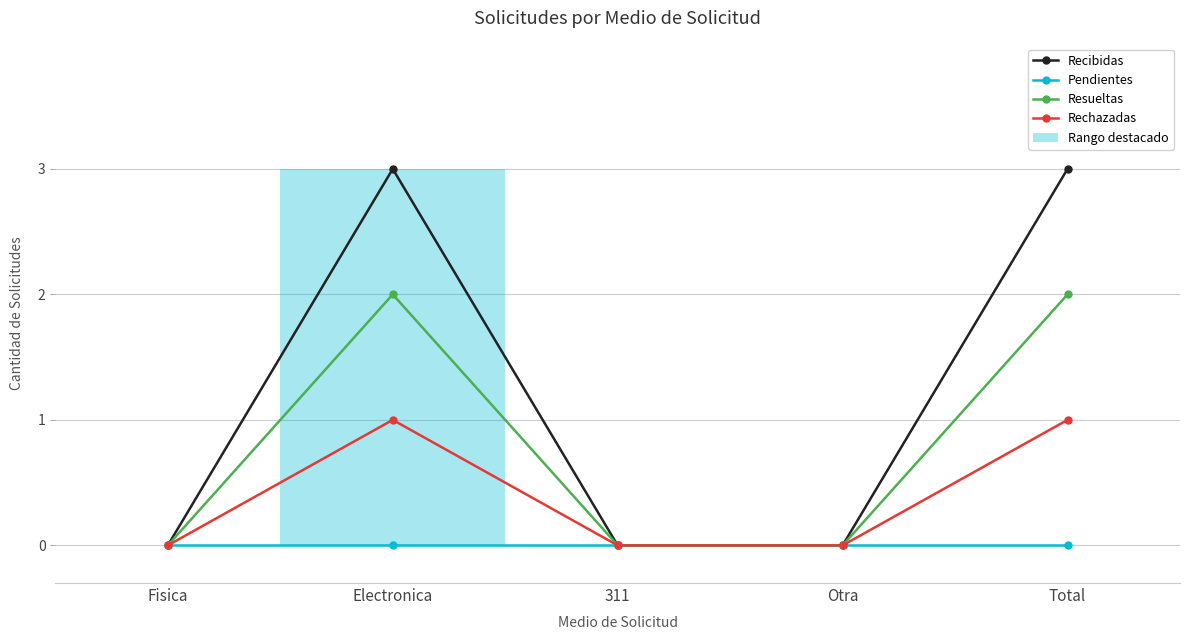

What is the approximate value of Resueltas at Total?

2